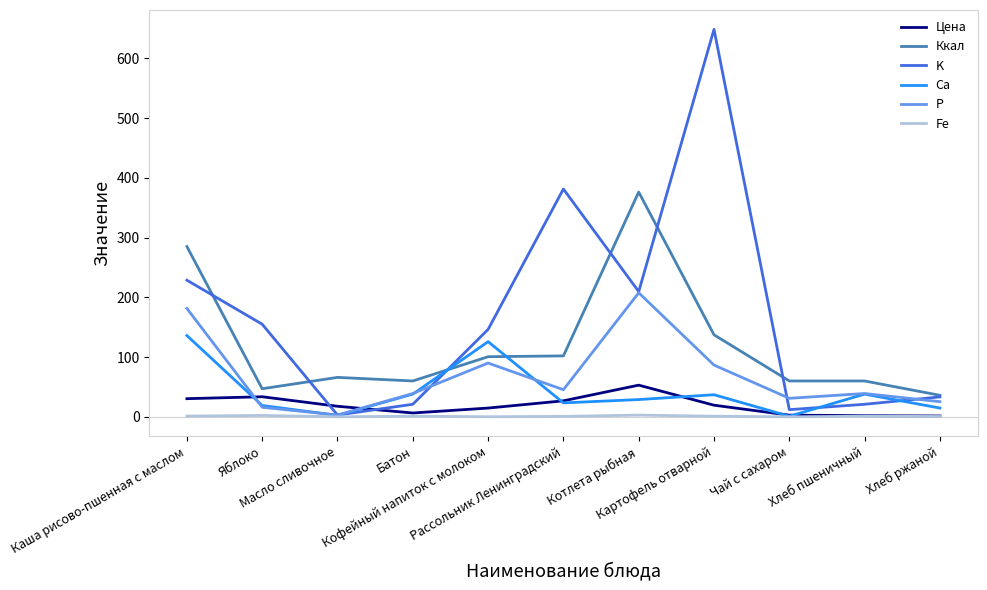

True or false: Ca has more than 2 points higher than both neighbors.

True